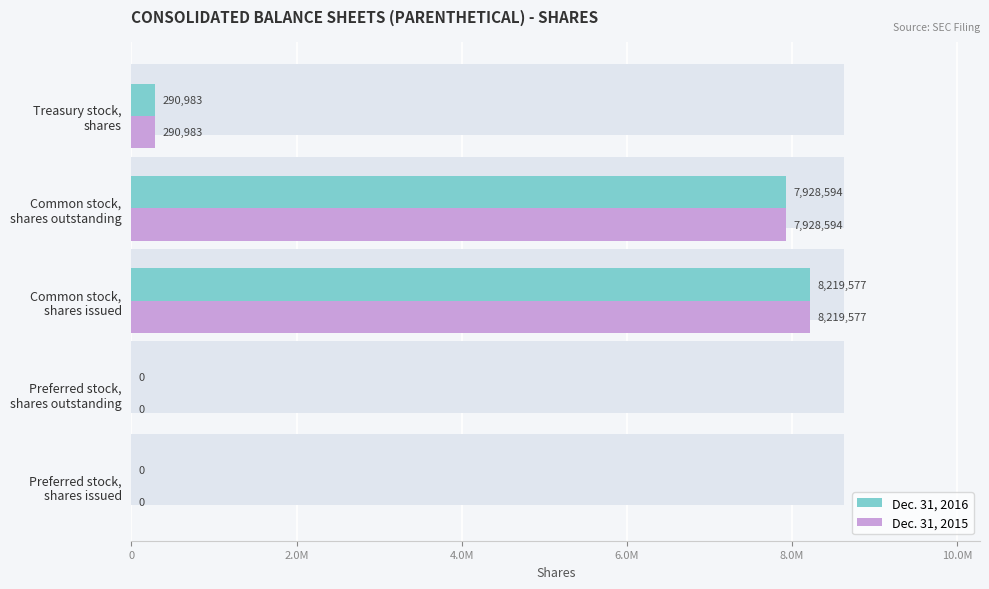

Does the chart contain any negative values?

No